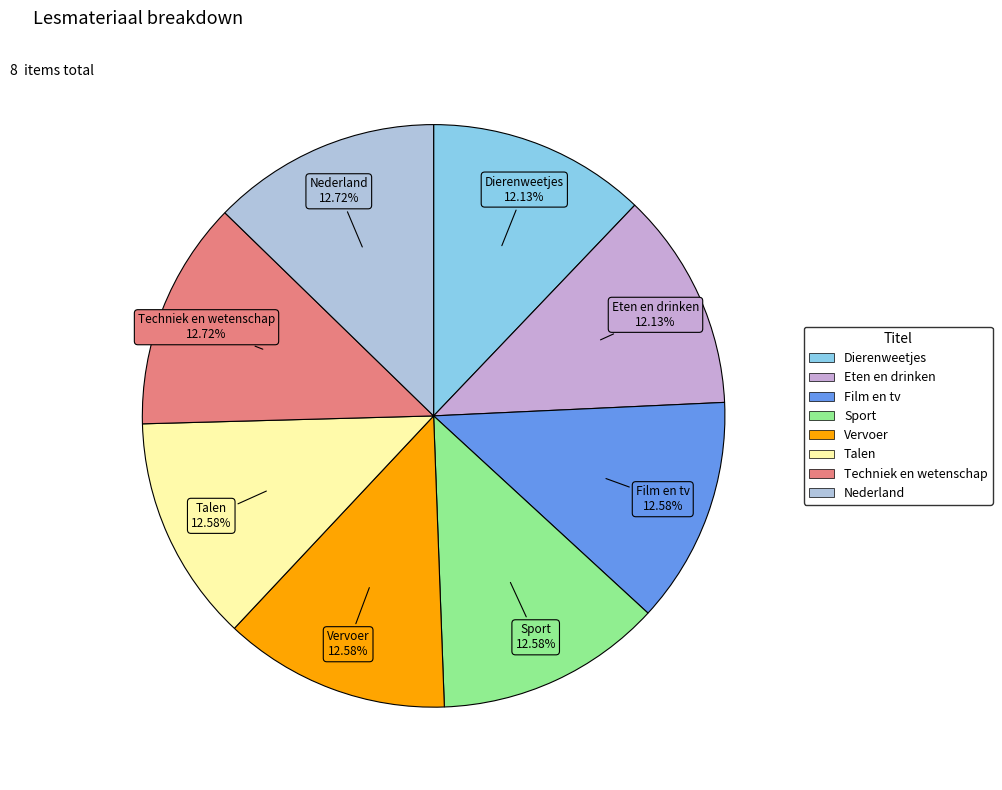

How much of the chart is everything except Techniek en wetenschap?

87.3%